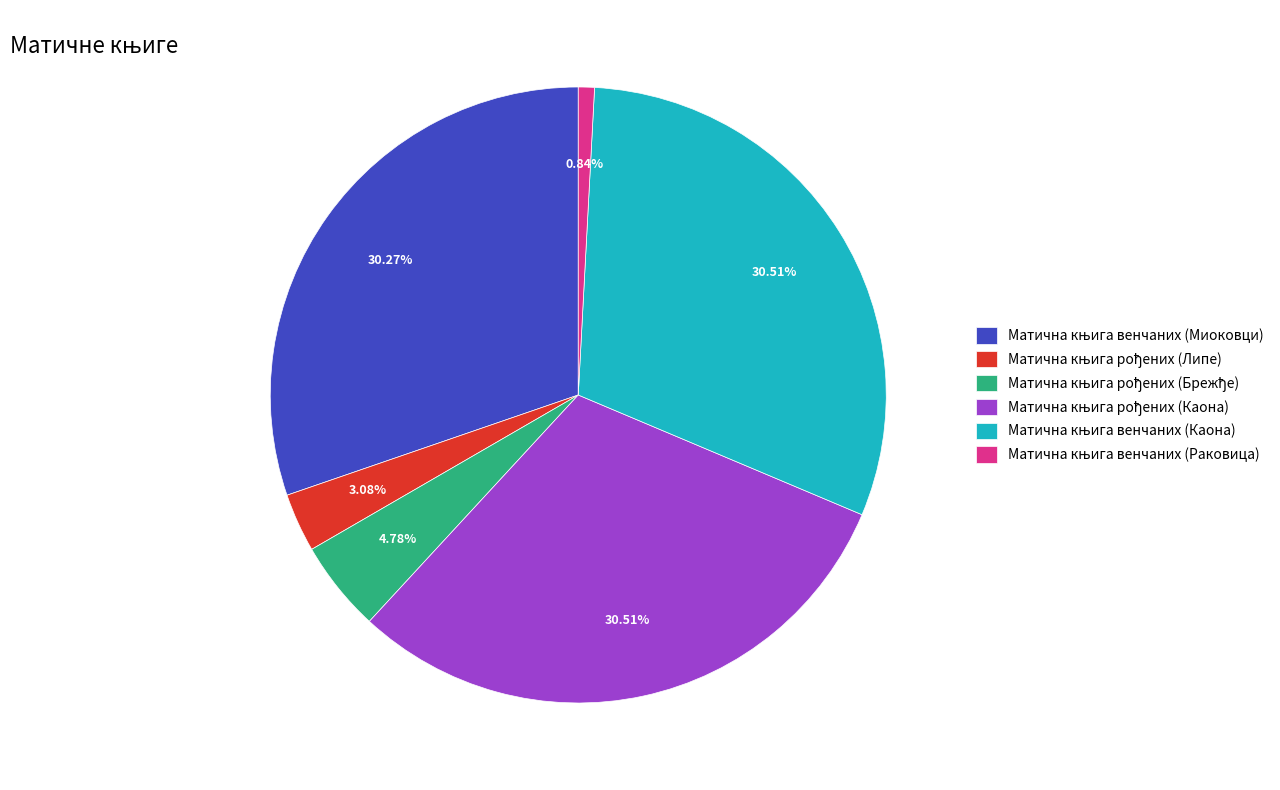

Does any single category account for the majority?

No